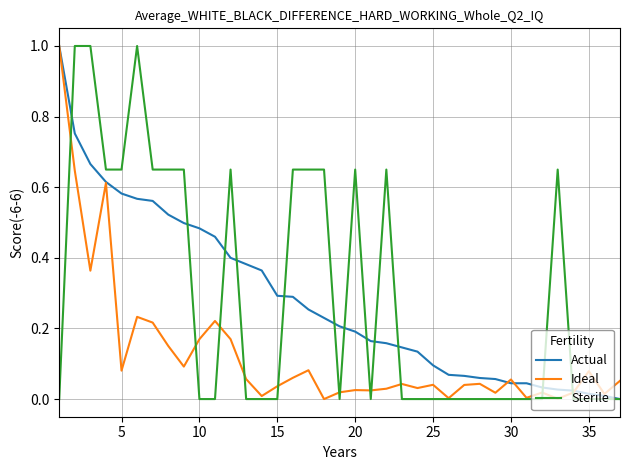

What is the maximum value shown in the chart?

1.0